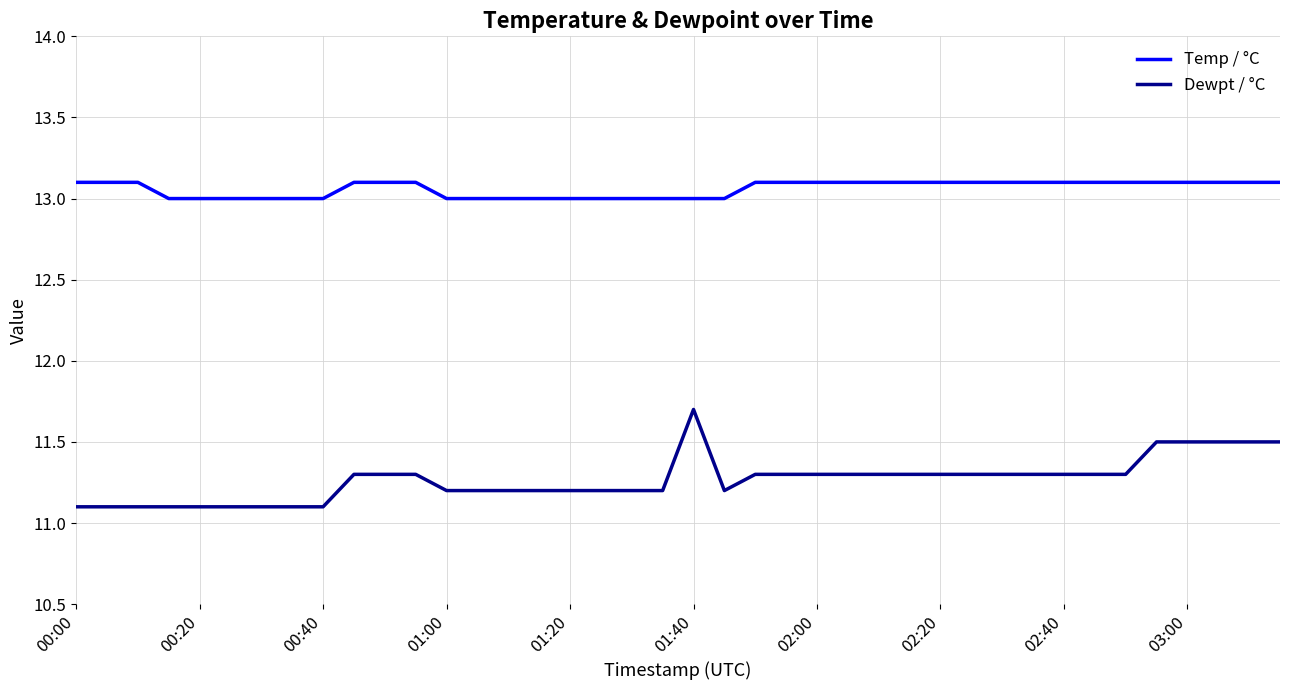

What is the difference between the maximum and minimum values in the Temp / °C series?

0.1